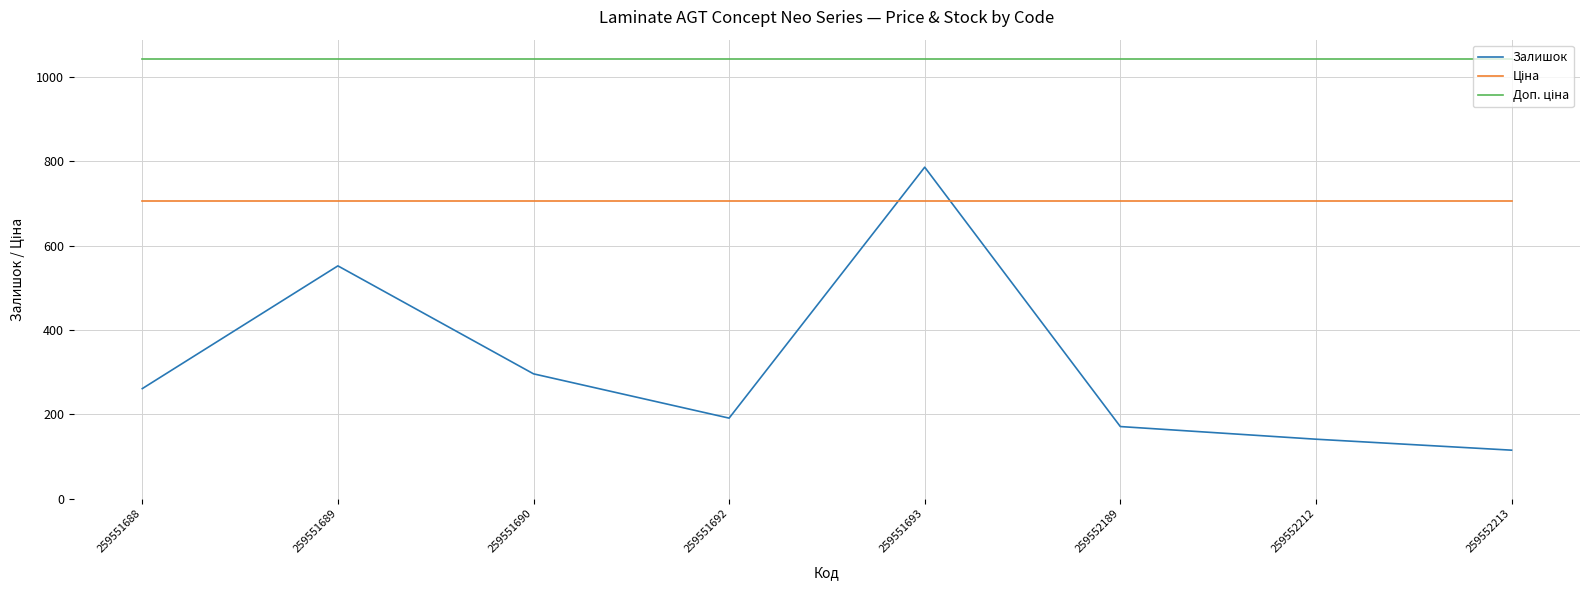

At which label is Залишок closest to 450?

259551689